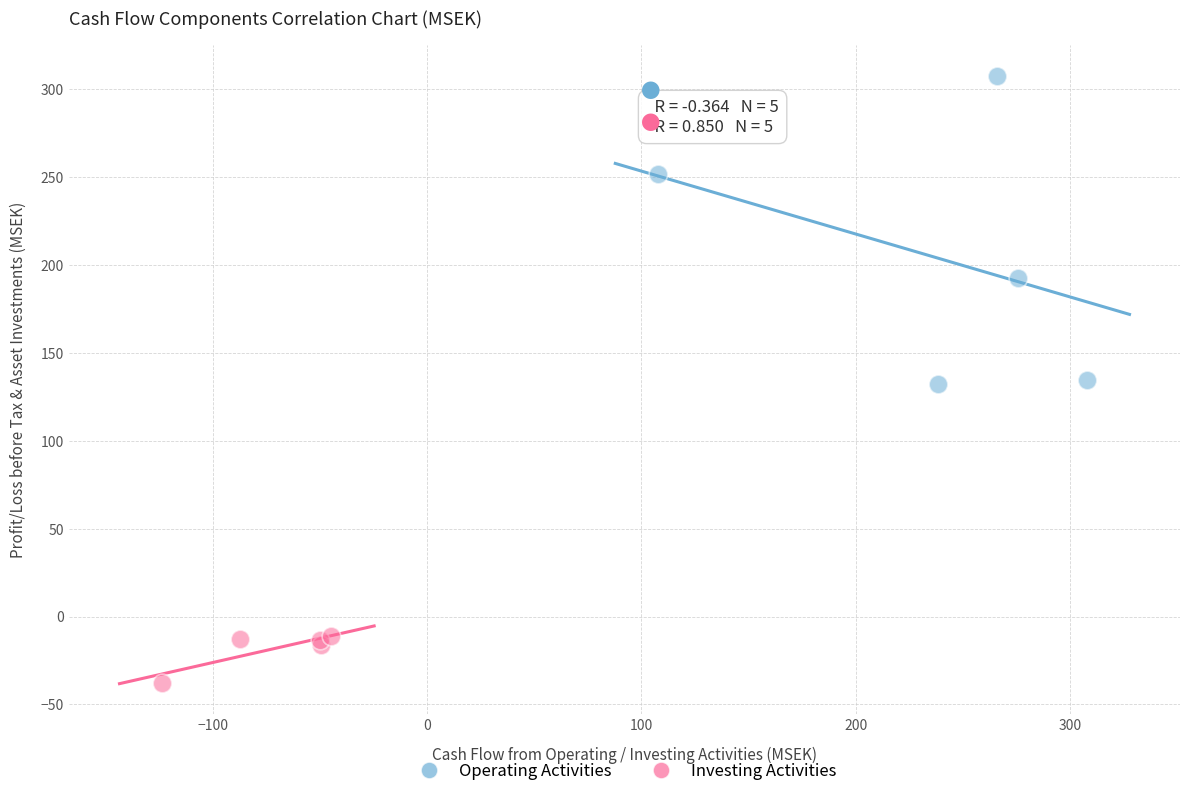

Which series has the largest Y range (max minus min)?

Operating Activities